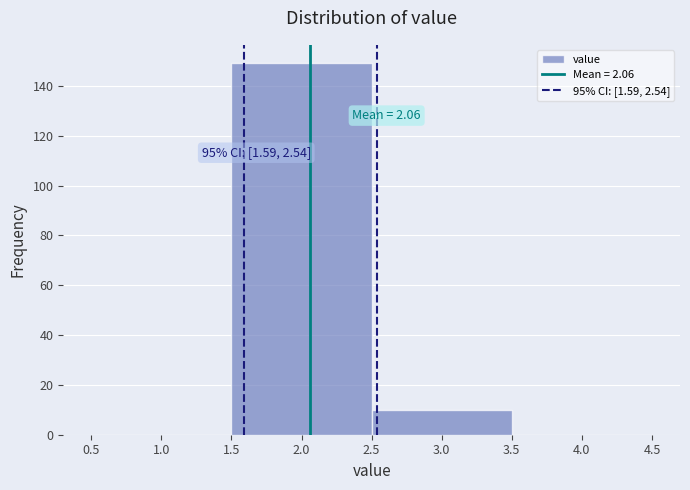

Which range on the x-axis has the tallest bar?

1.5 to 2.5